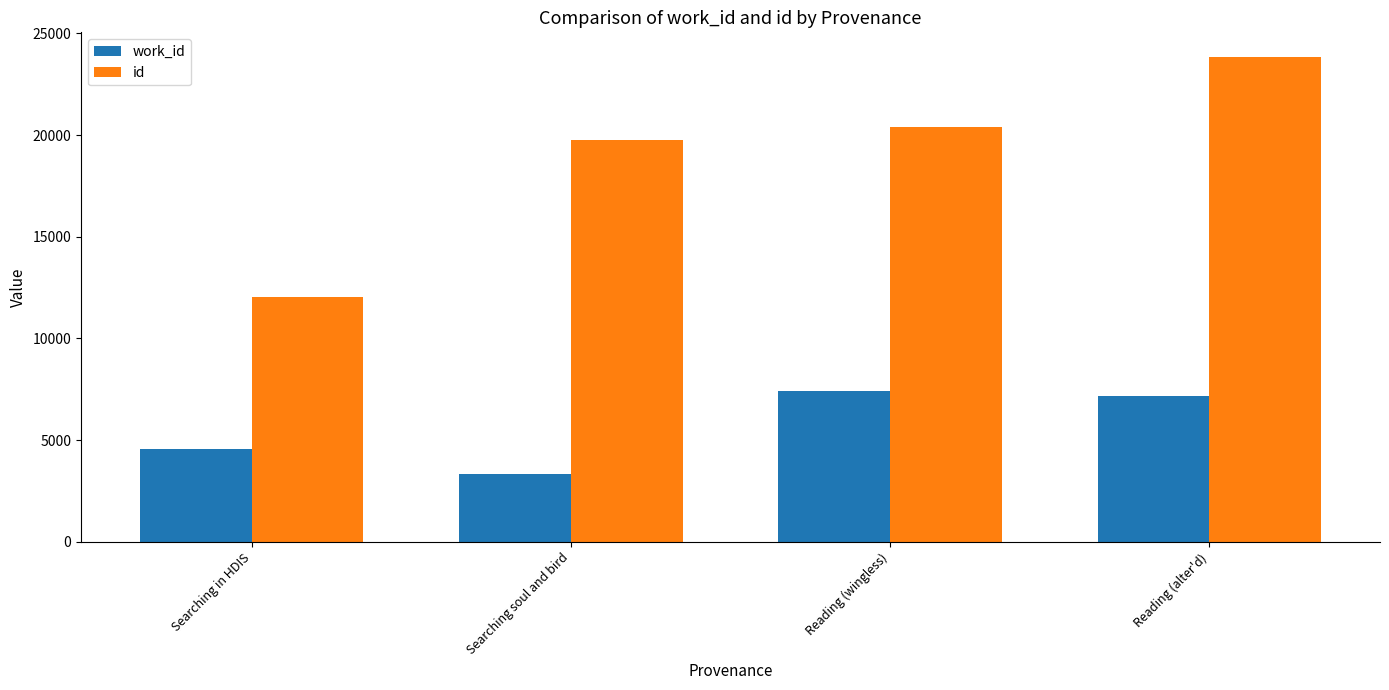

What is the spread (max minus min) of values at Reading (wingless)?

13004